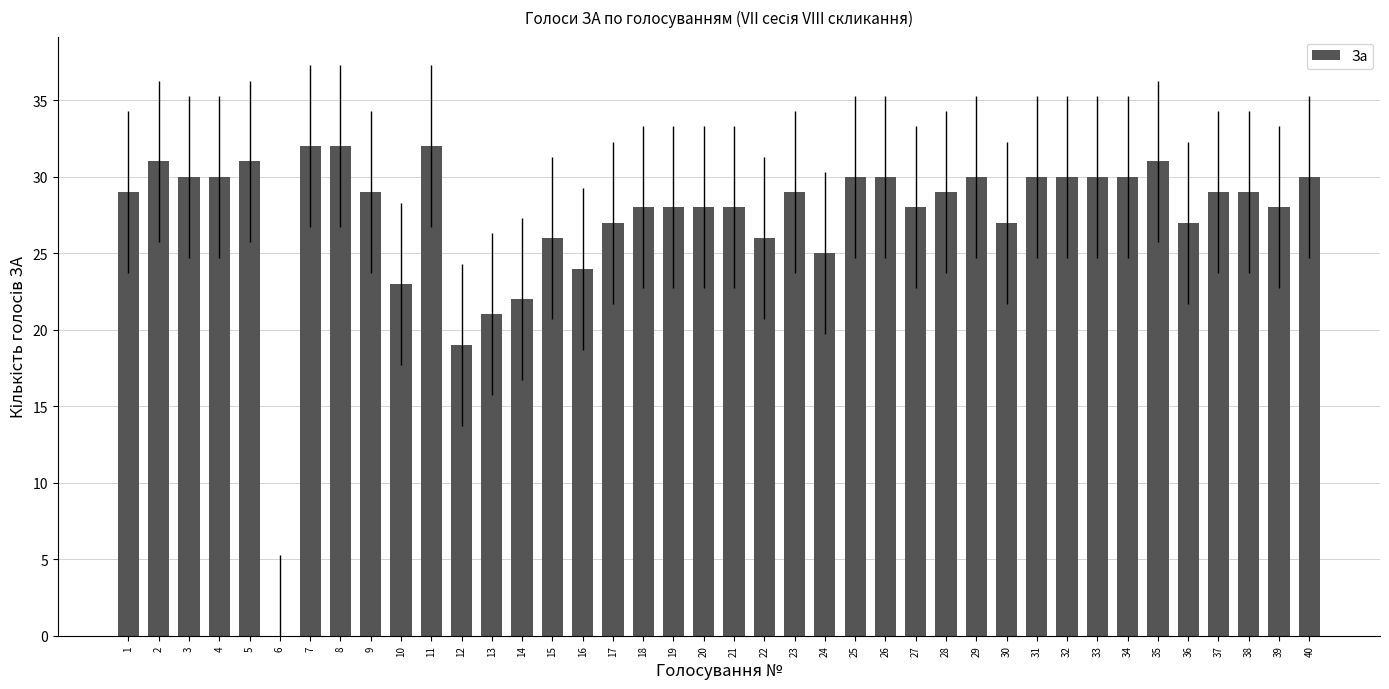

What is the sum of all values?

1098